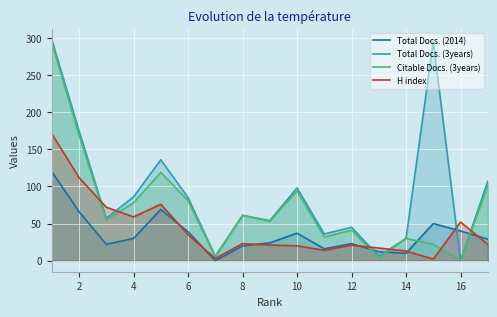

True or false: Total Docs. (3years) has a value of 182 at 8.

False